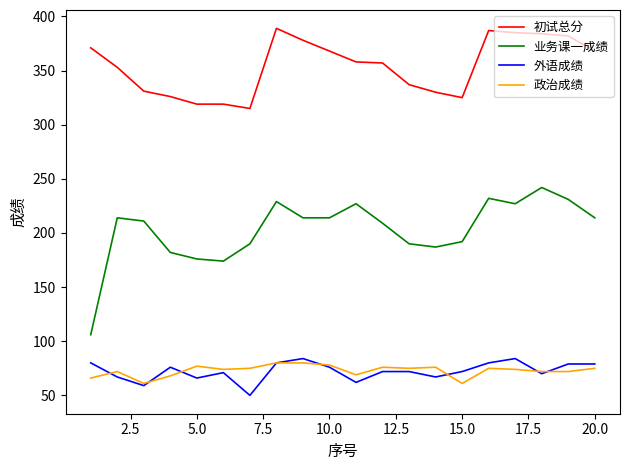

True or false: 业务课一成绩 and 初试总分 cross at least once.

False